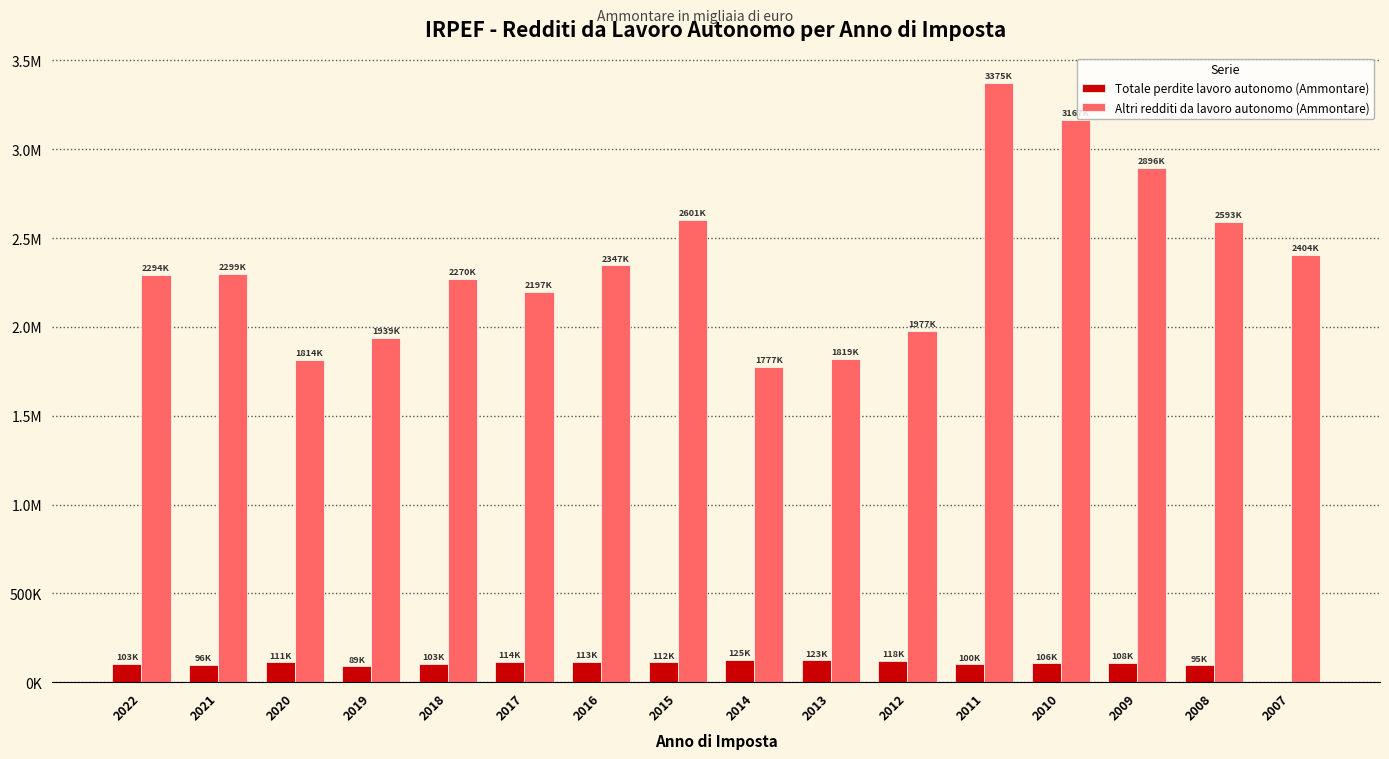

Reading right to left, extract all data points from this chart.

Totale perdite lavoro autonomo (Ammontare): 2007=0.0	2008=95214.2	2009=108351.0	2010=106382.2	2011=99898.0	2012=118181.2	2013=122632.0	2014=124738.0	2015=111613.0	2016=113271.0	2017=113788.0	2018=102763.0	2019=89188.0	2020=111280.0	2021=95968.0	2022=103399.0
Altri redditi da lavoro autonomo (Ammontare): 2007=2404266.8	2008=2592541.8	2009=2896207.1	2010=3166712.6	2011=3375242.0	2012=1976665.9	2013=1818621.0	2014=1776996.0	2015=2601019.0	2016=2346521.0	2017=2197131.0	2018=2269981.0	2019=1939463.0	2020=1814175.0	2021=2298587.0	2022=2294235.0